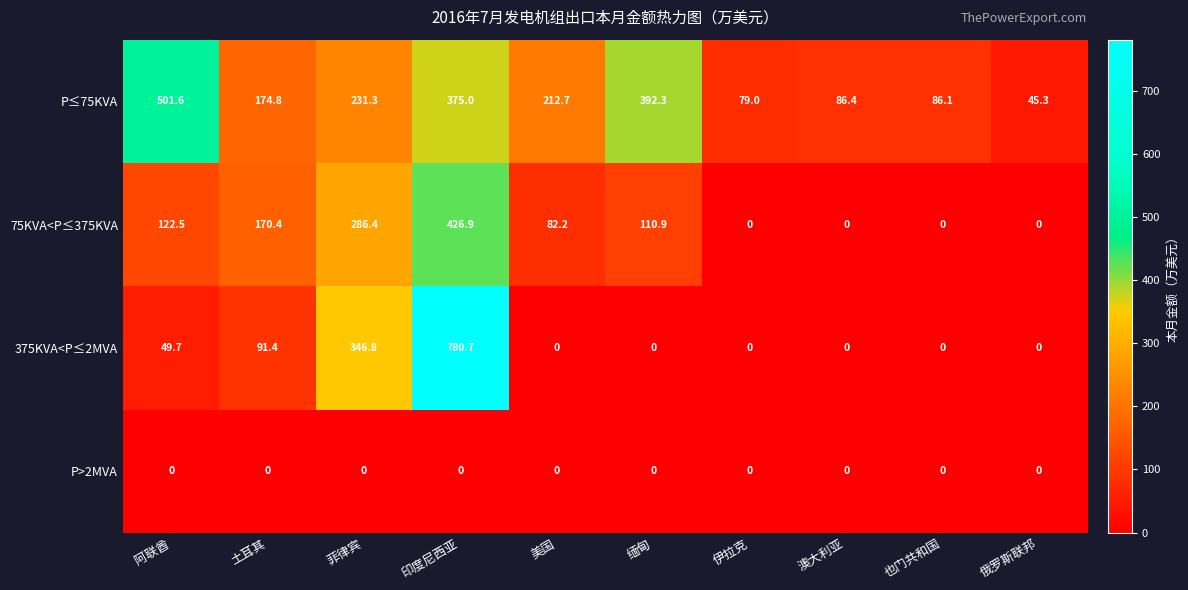

Where is 375KVA<P≤2MVA nearest to the value 390?

菲律宾